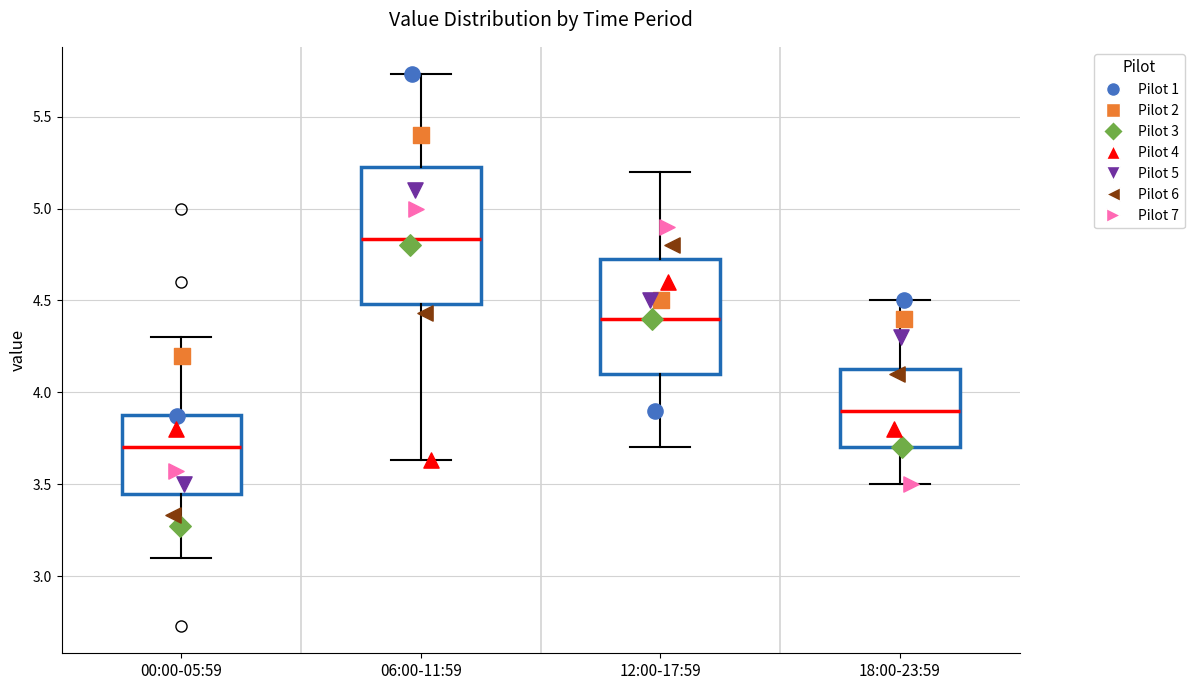

Reading left to right, read every box against the y-axis: the position of its median line, the range the box covers, and the ends of its whiskers. The values are not printed on the chart, so give them approximately, as read against the axis.

00:00-05:59: median 3.70, box 3.45 to 3.90, whiskers 3.10 to 4.30
06:00-11:59: median 4.85, box 4.50 to 5.25, whiskers 3.65 to 5.75
12:00-17:59: median 4.40, box 4.10 to 4.75, whiskers 3.70 to 5.20
18:00-23:59: median 3.90, box 3.70 to 4.15, whiskers 3.50 to 4.50